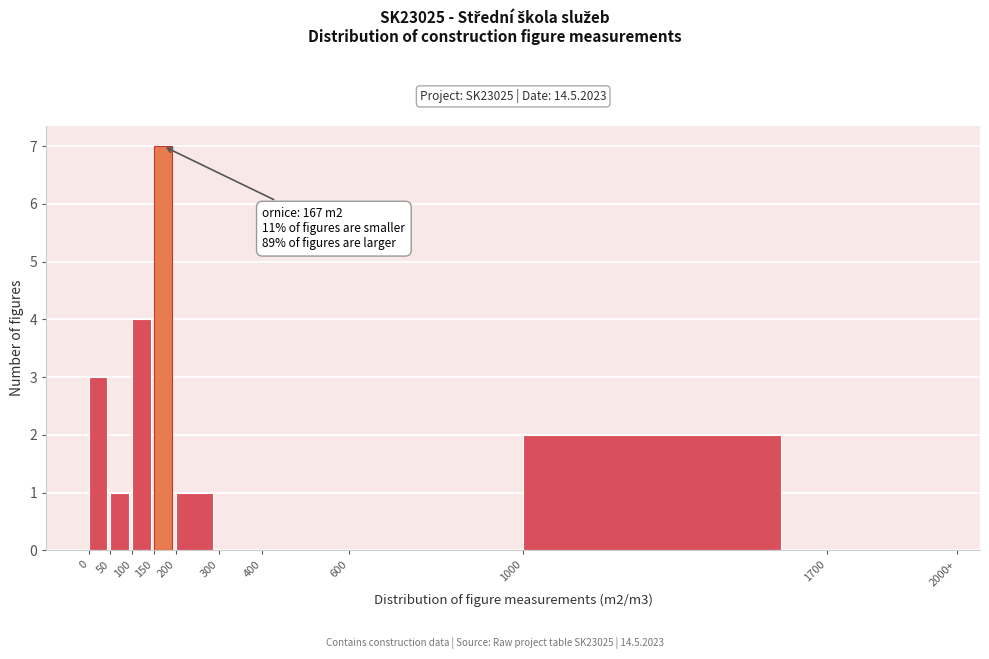

Reading right to left, transcribe all the data shown in this chart.

1700=0	1000=2	600=0	400=0	300=0	200=1	150=7	100=4	50=1	0=3